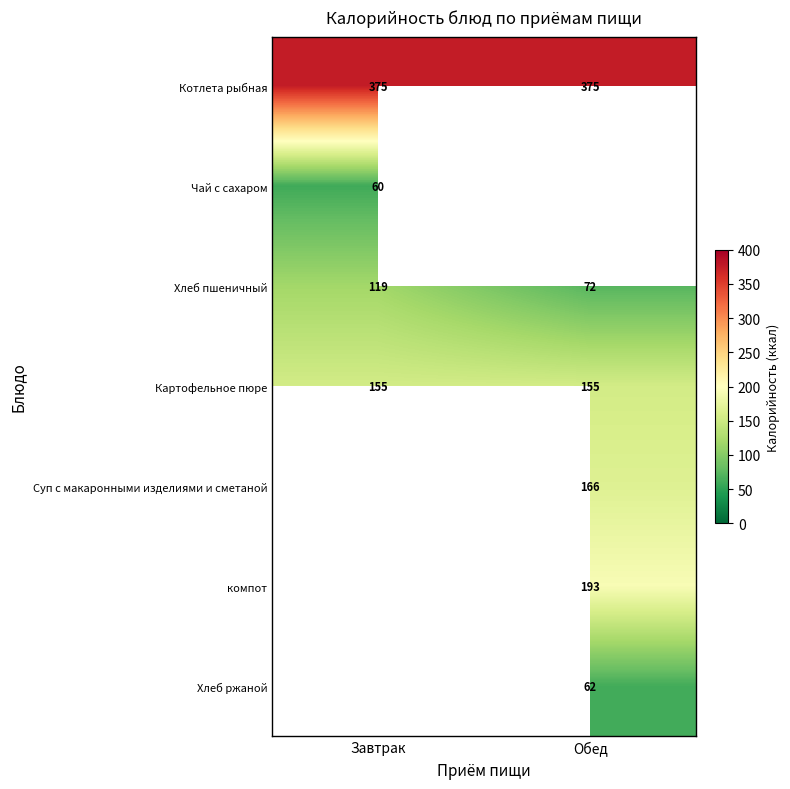

Between Обед and Завтрак, which is larger?

Обед